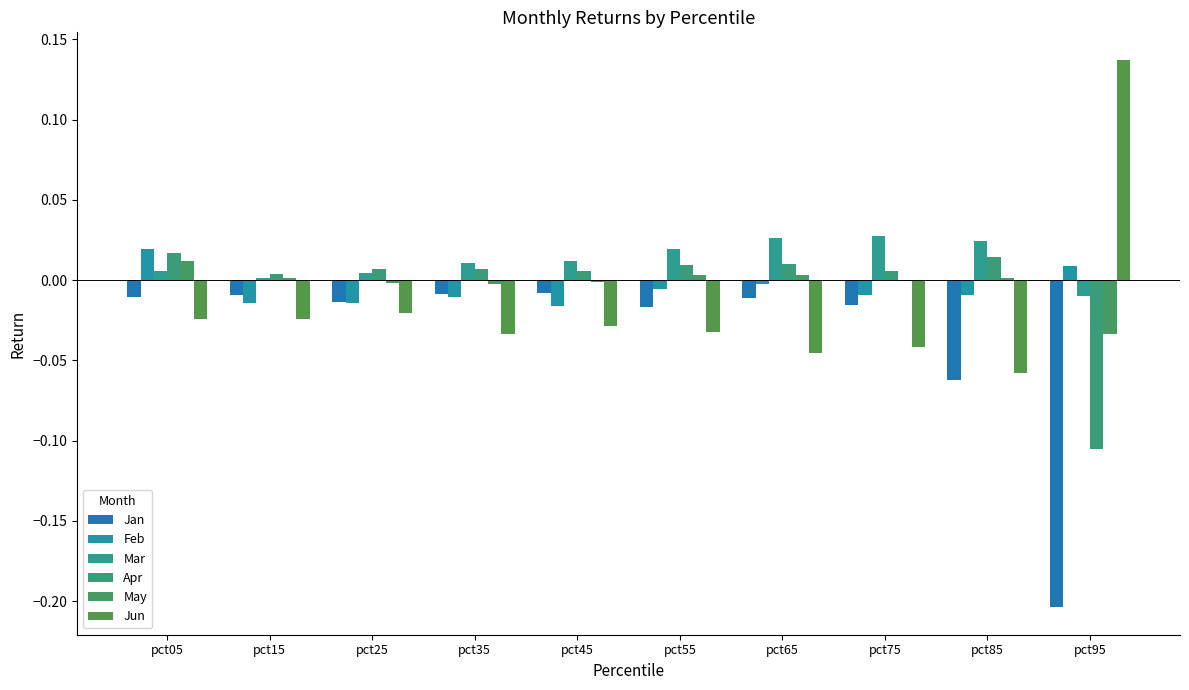

How many categories are shown in the chart?

10